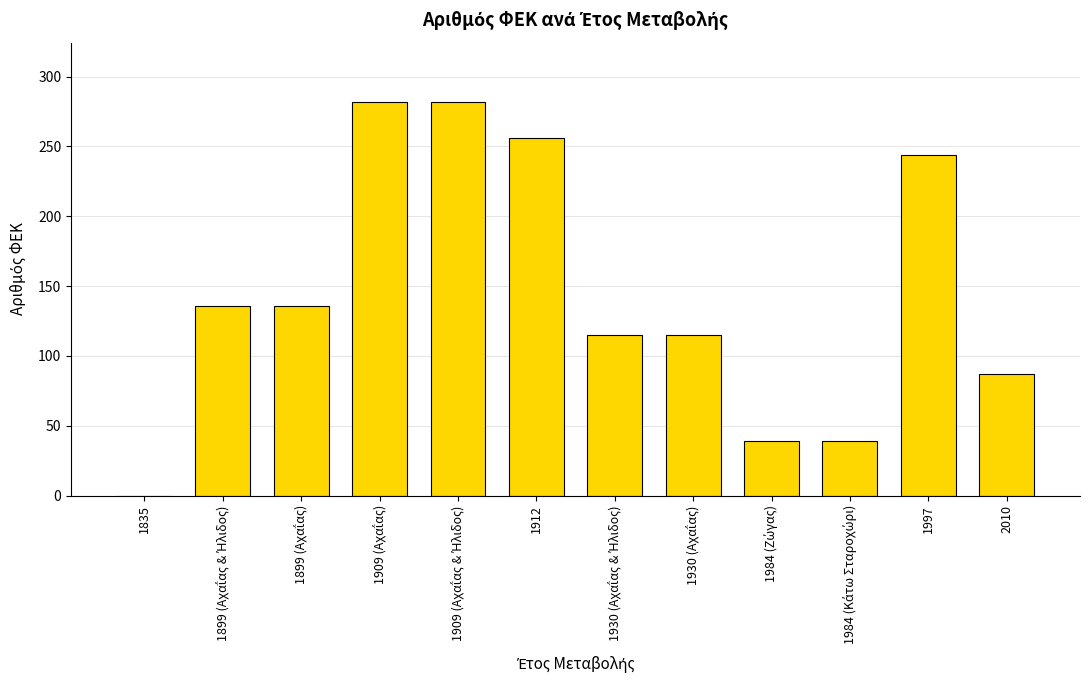

True or false: the data shows 244 at 1997.

True